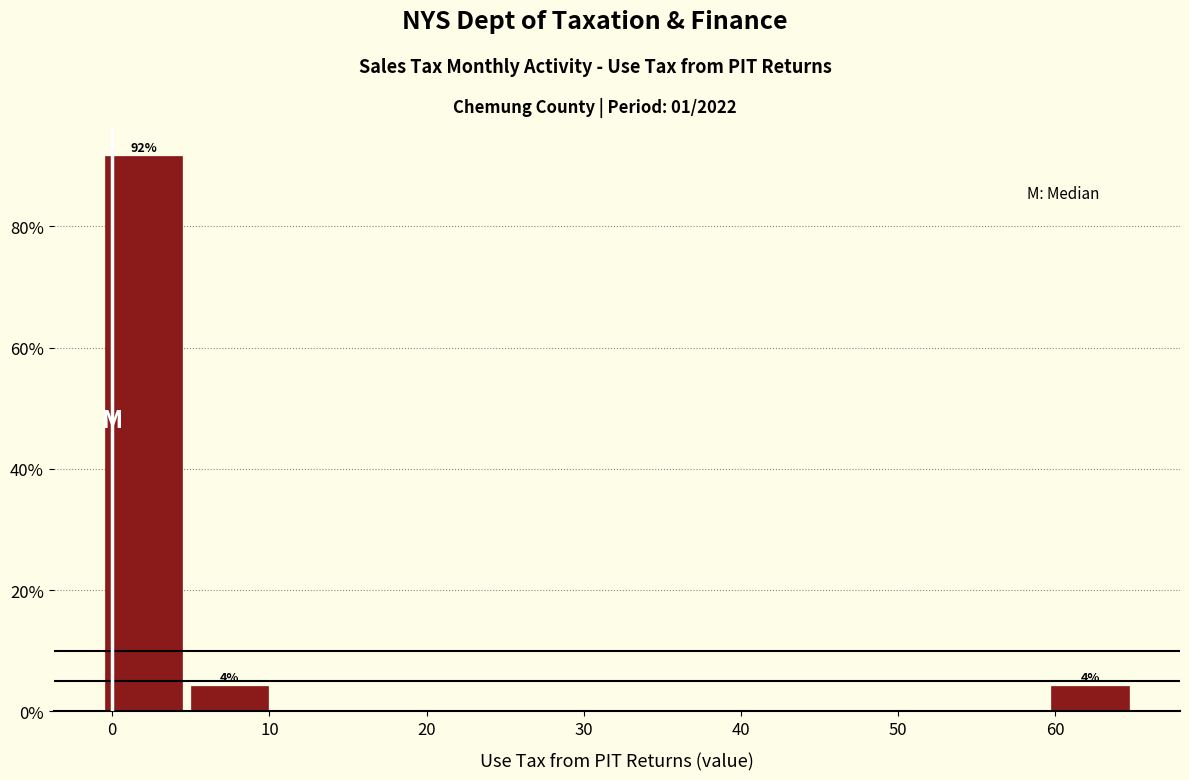

Over which range of the x-axis is the bar tallest?

-1 to 5